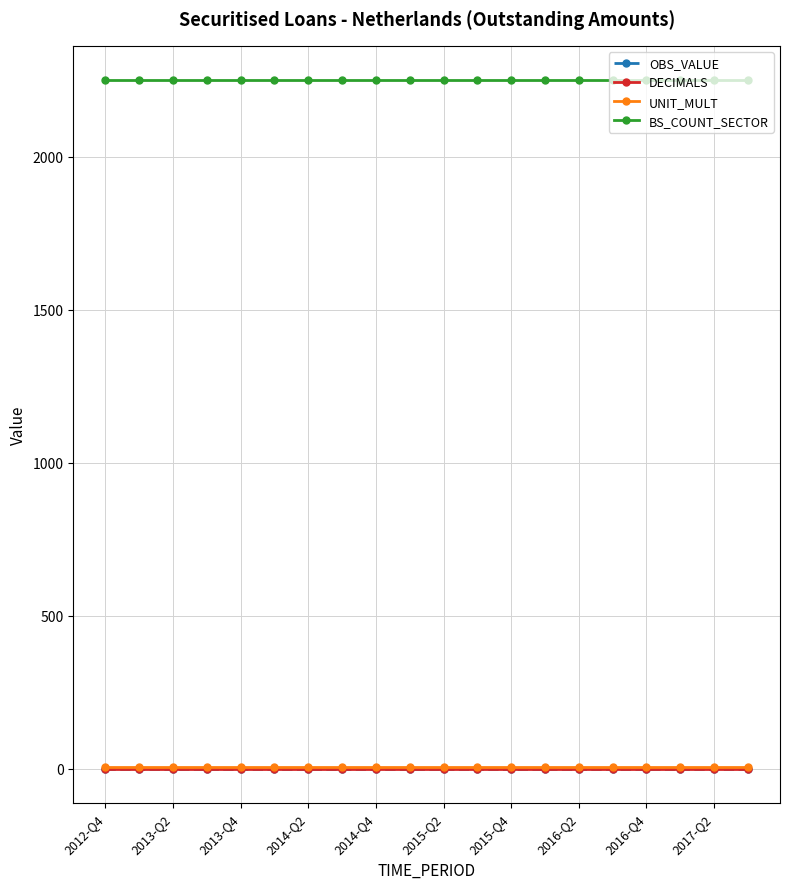

How many lines are shown in the chart?

4